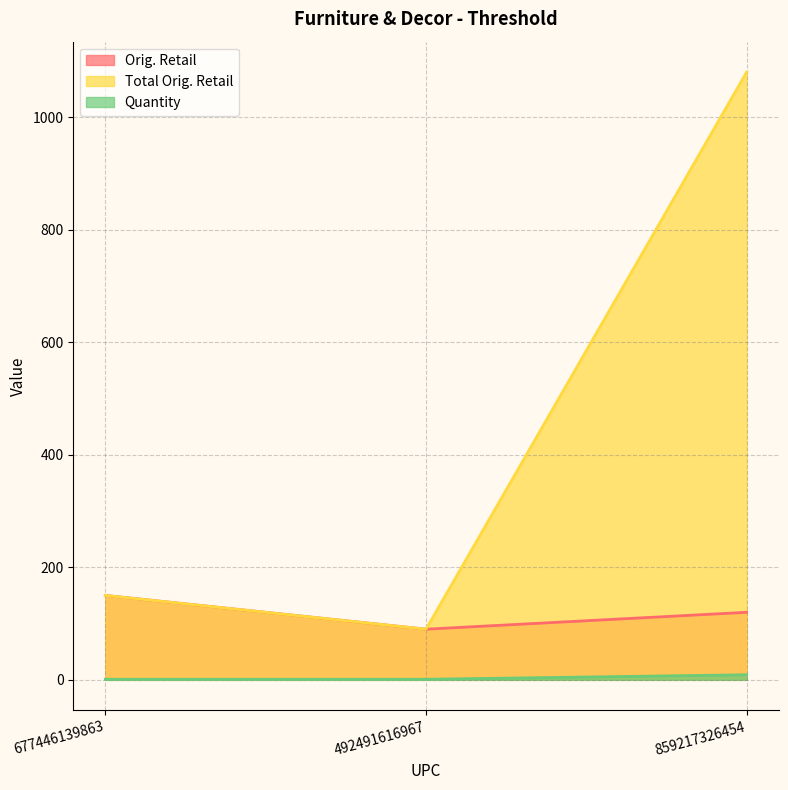

What is the smallest value displayed?

1.0